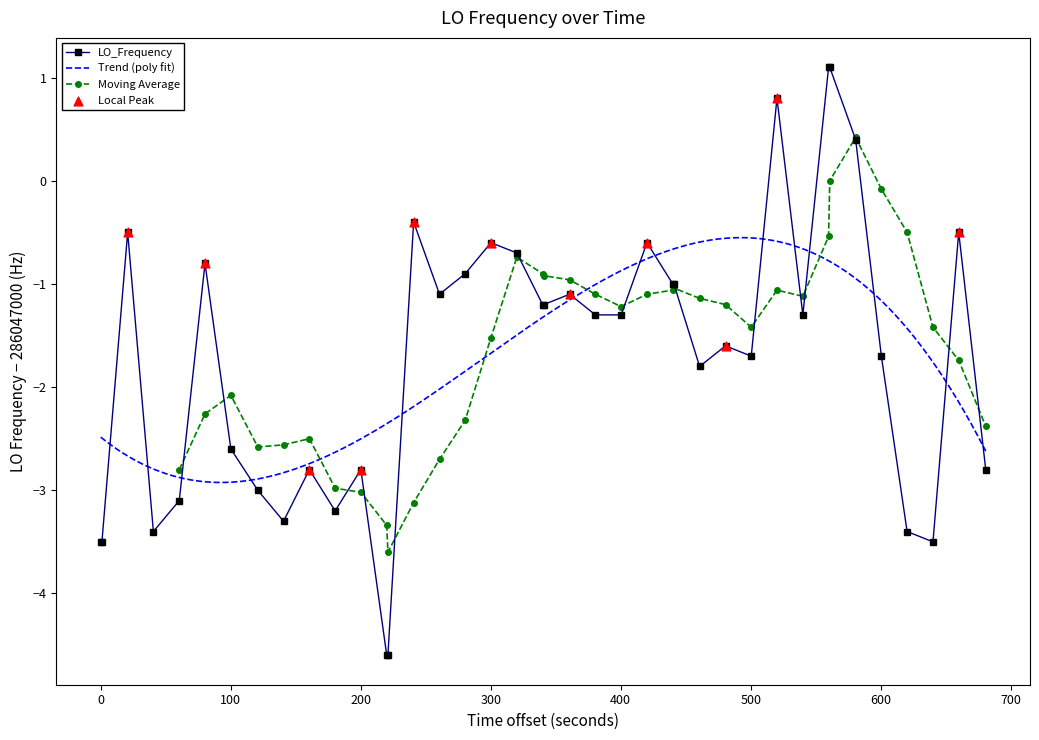

What is the value of the LO_Frequency point at the 19th from the left?

-0.7